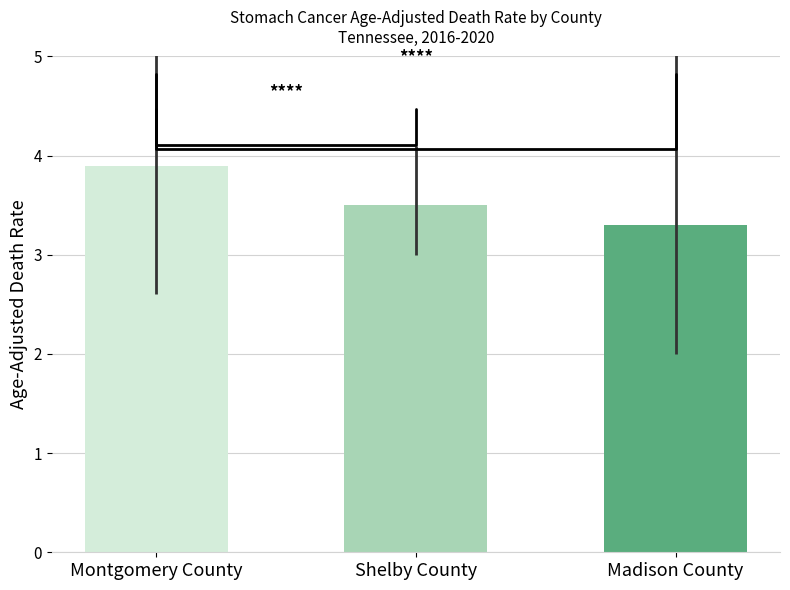

The chart shows a value of 3.3 at Madison County. True or false?

True